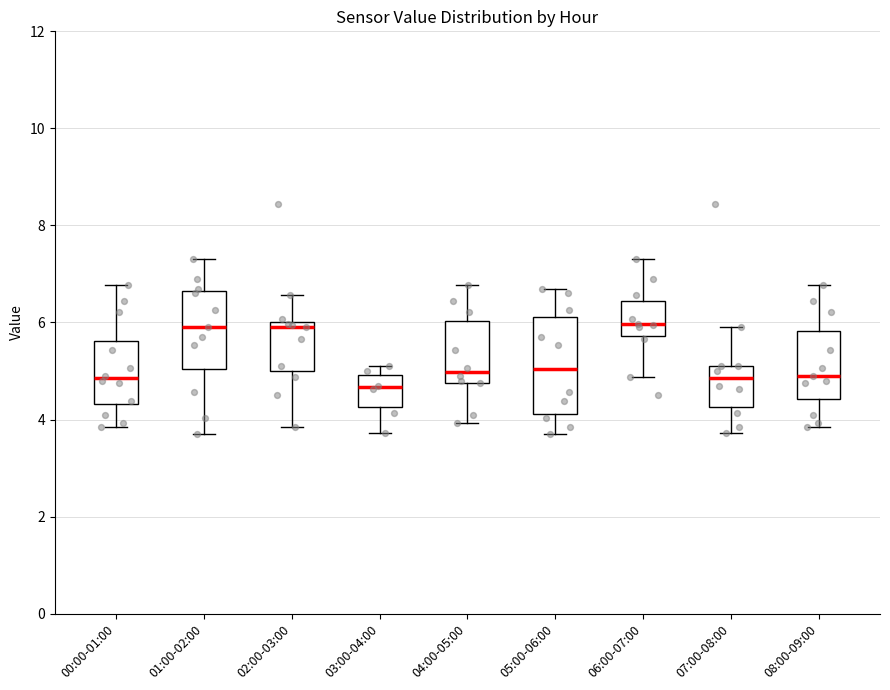

Where does the median line of the box for 05:00-06:00 sit on the y-axis? The values are not printed on the chart, so give them approximately, as read against the axis.

5.0